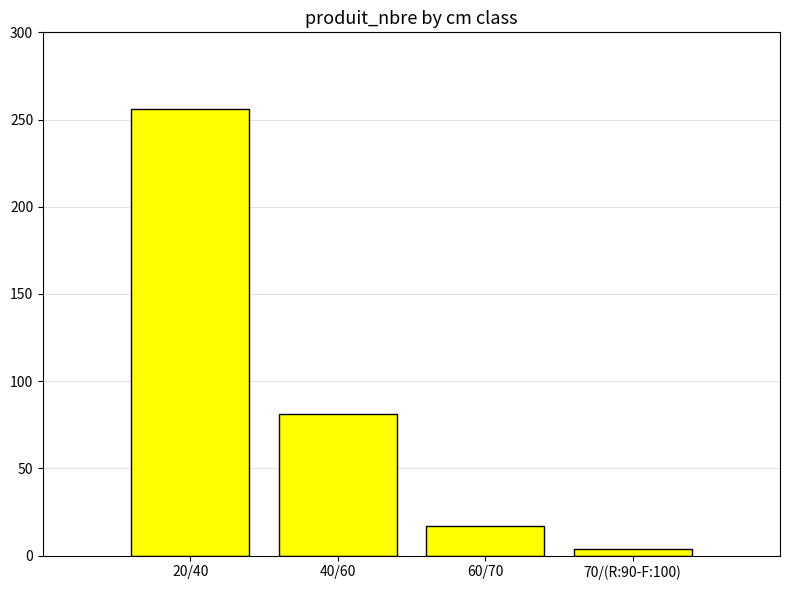

What is the average value?

90